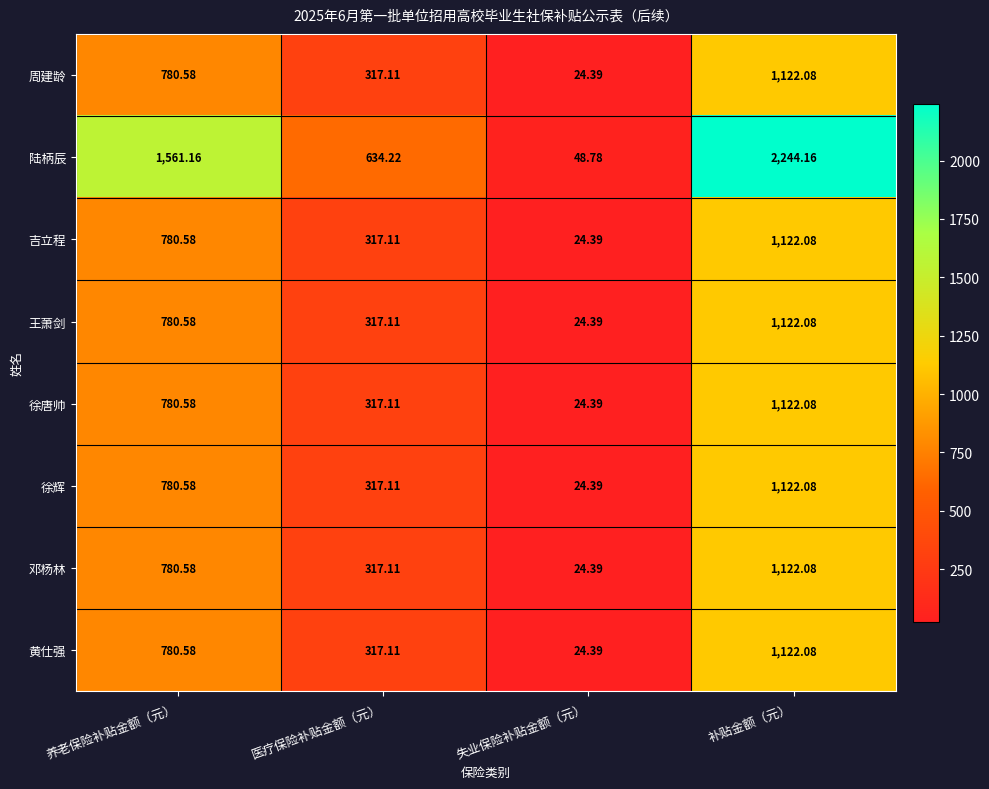

How many values in the 陆柄辰 series are below 1561?

2